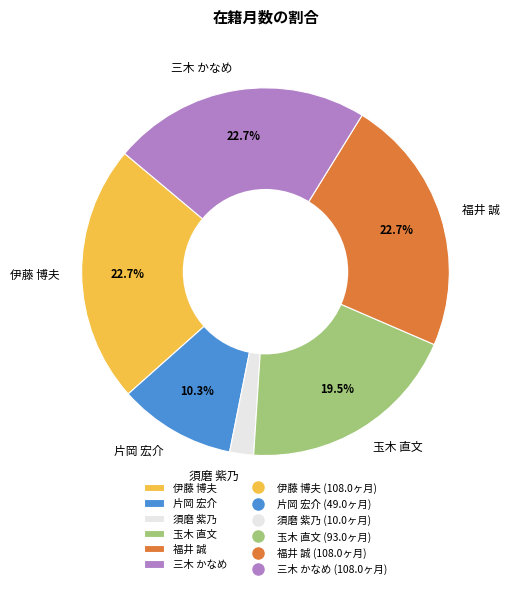

Is 三木 かなめ the majority of the pie?

No